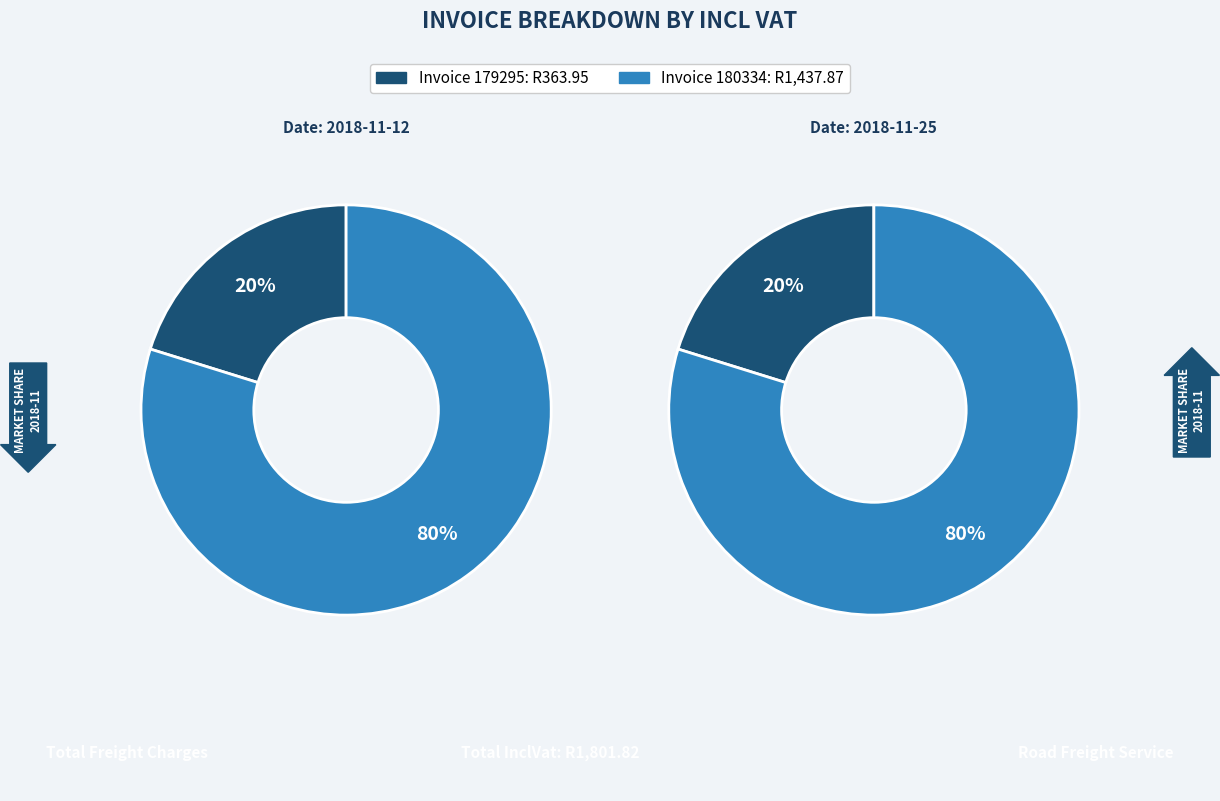

What percentage is the 179295 slice, to the nearest percent?

20%